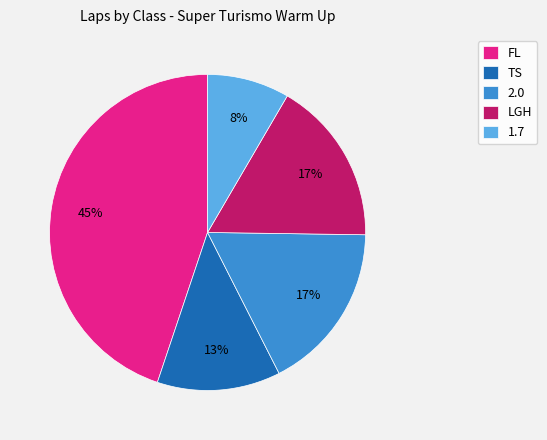

To the nearest percent, what is the combined percentage of TS and 2.0?

30%